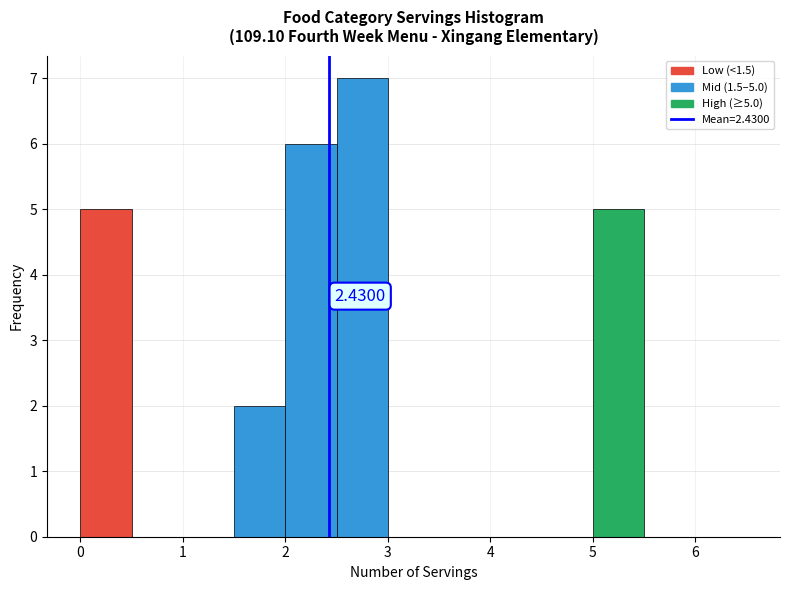

Over which range of the x-axis is the bar tallest?

2.5 to 3.0